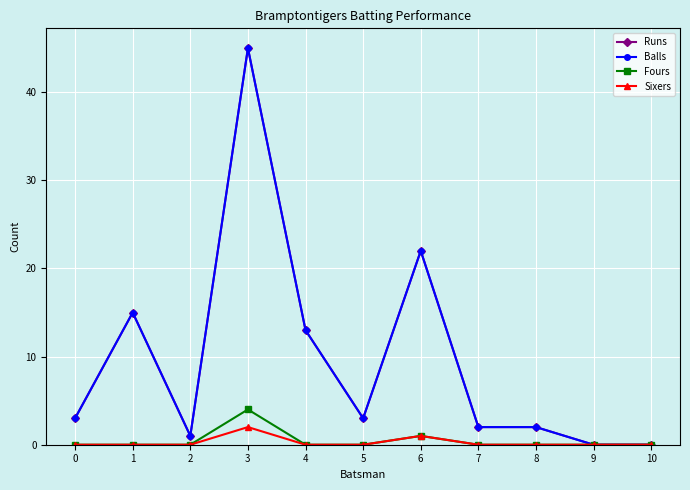

Does the chart have visible grid lines?

Yes